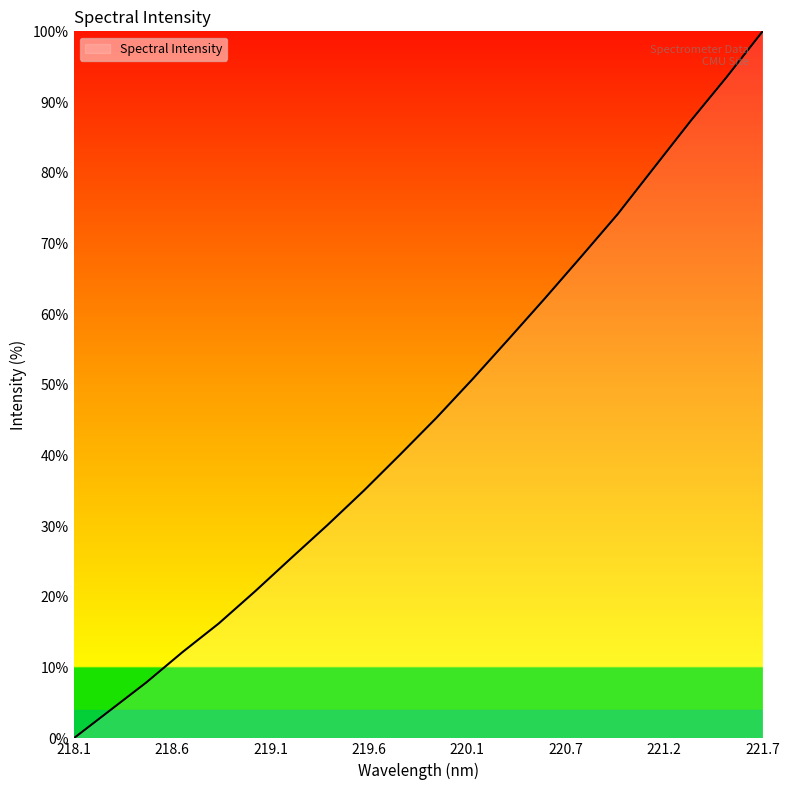

What is the maximum value shown in the chart?

100.0